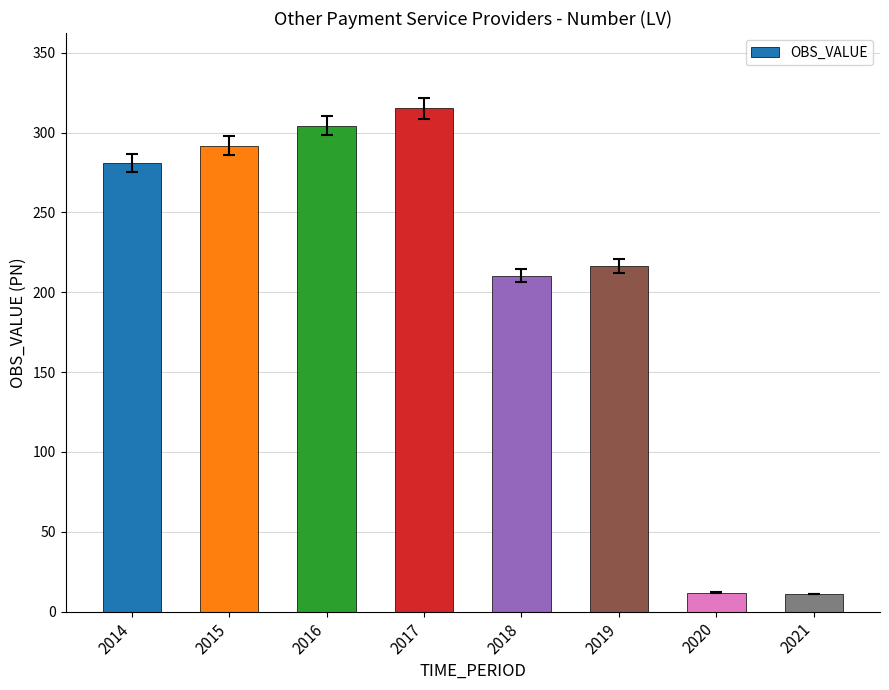

Which category has the highest value across all series?

2017